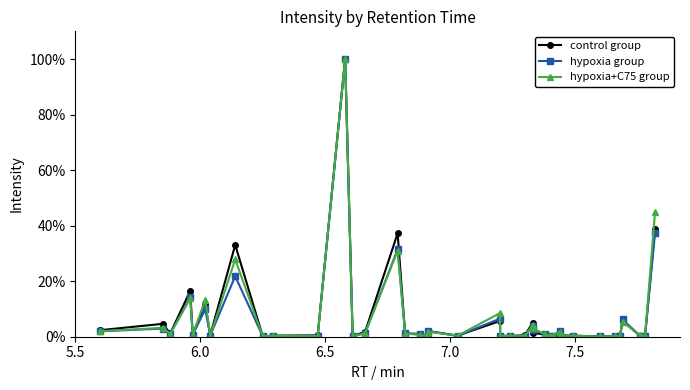

True or false: control group and hypoxia+C75 group intersect in this chart.

True